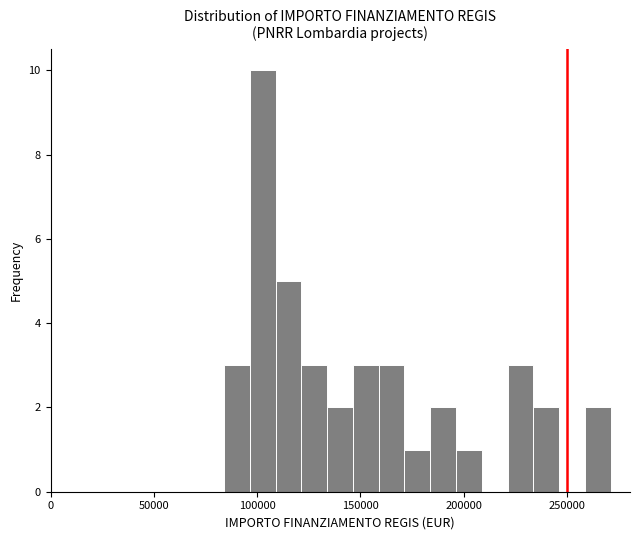

Read against the x-axis, roughly where is the centre of the tallest bar?

105000